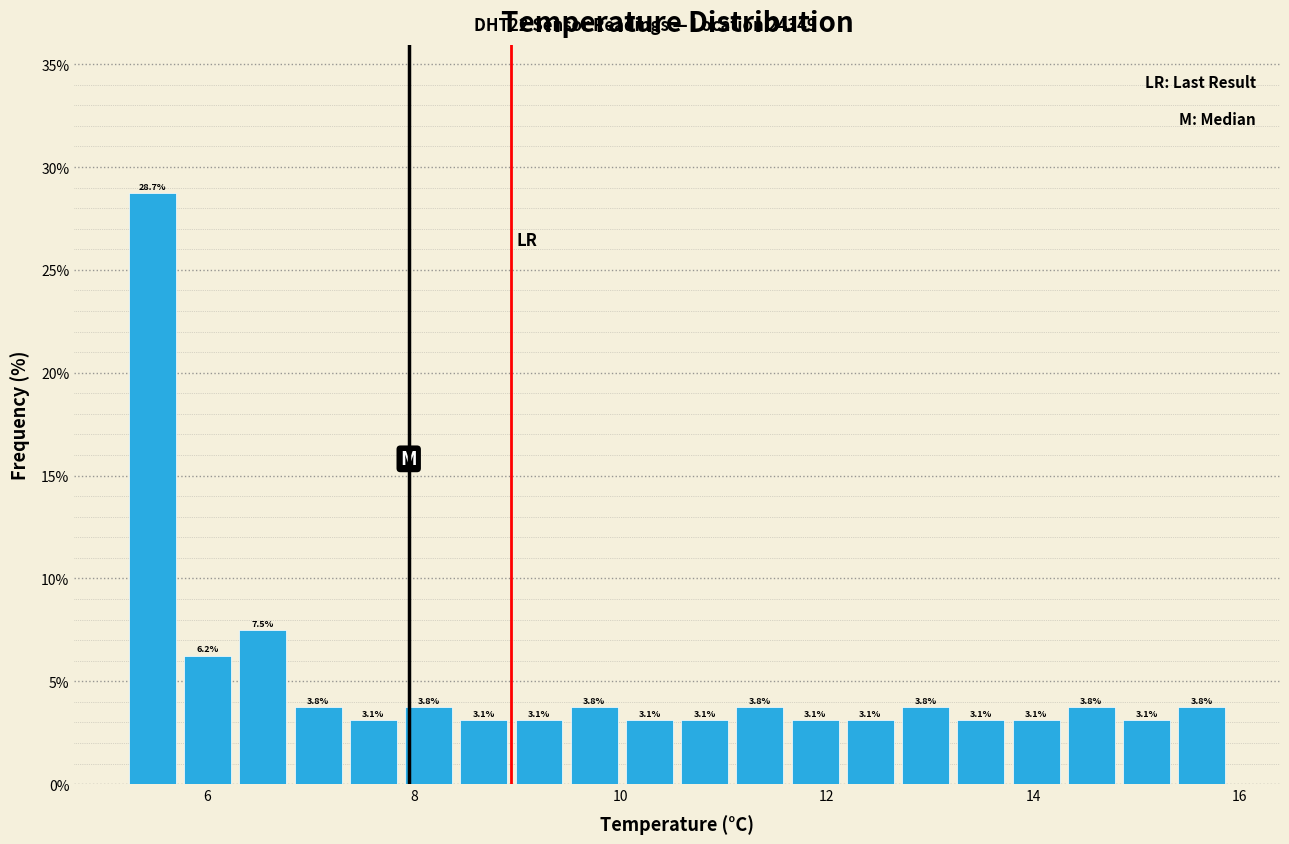

Around what value on the x-axis is the tallest bar? Give the approximate position of its centre, as read against the axis.

5.4